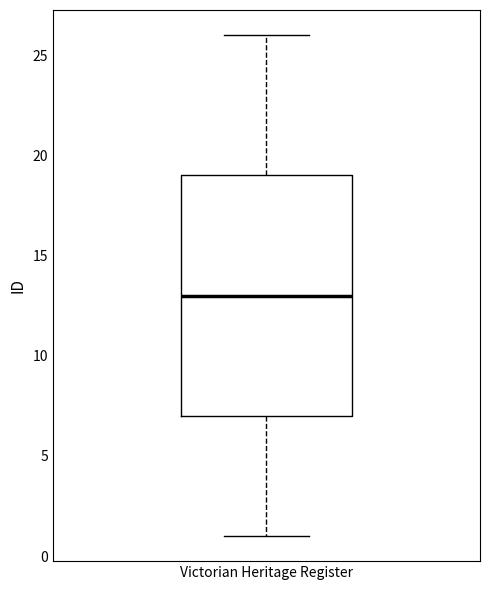

Read this box plot against the y-axis: the position of the median line, the range covered by the box, and the ends of both whiskers. The values are not printed on the chart, so give them approximately, as read against the axis.

median 13, box 7 to 19, whiskers 1 to 26